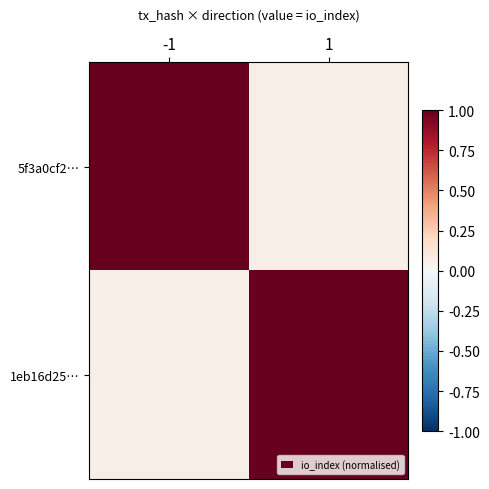

Which label corresponds to the largest value in the chart?

-1